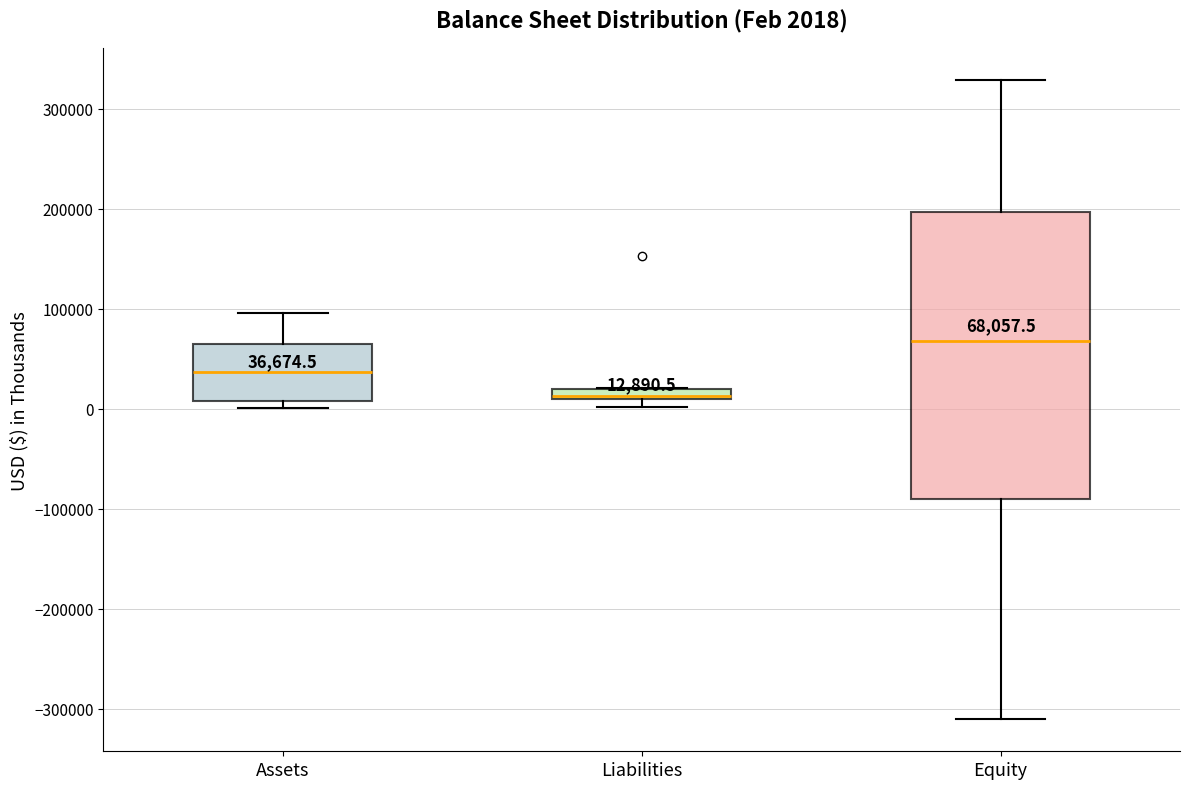

Which box's median line is the highest?

Equity